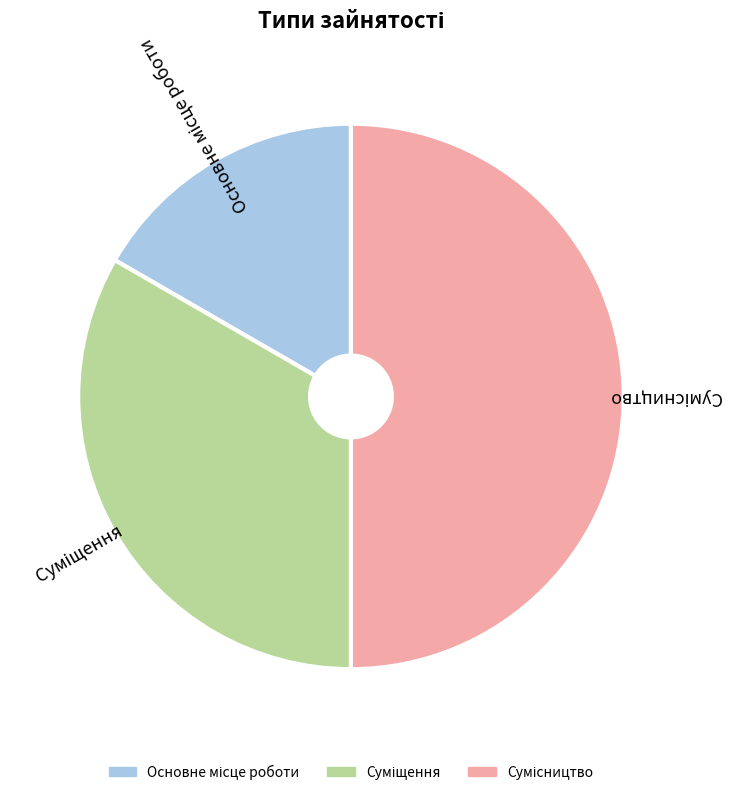

To the nearest percent, what is the difference between the Основне місце роботи and Сумісництво slice percentages?

33%